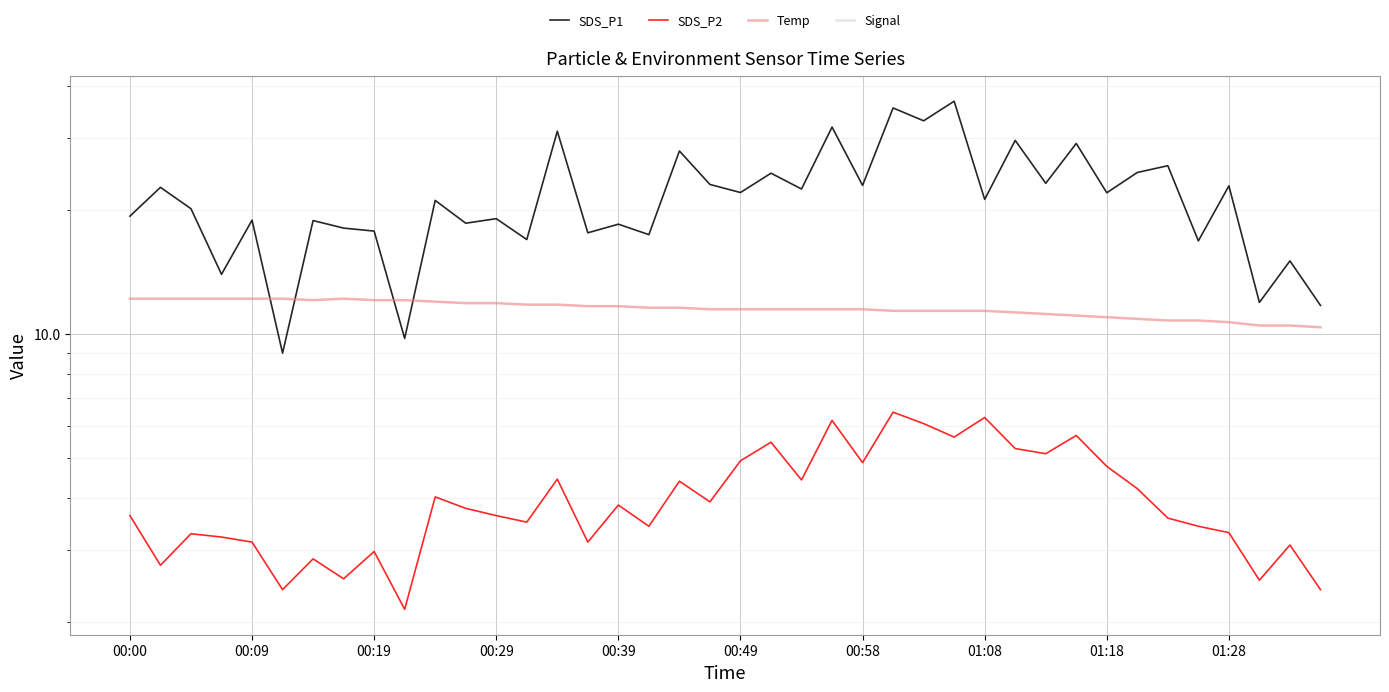

True or false: Signal and SDS_P2 cross at least once.

False